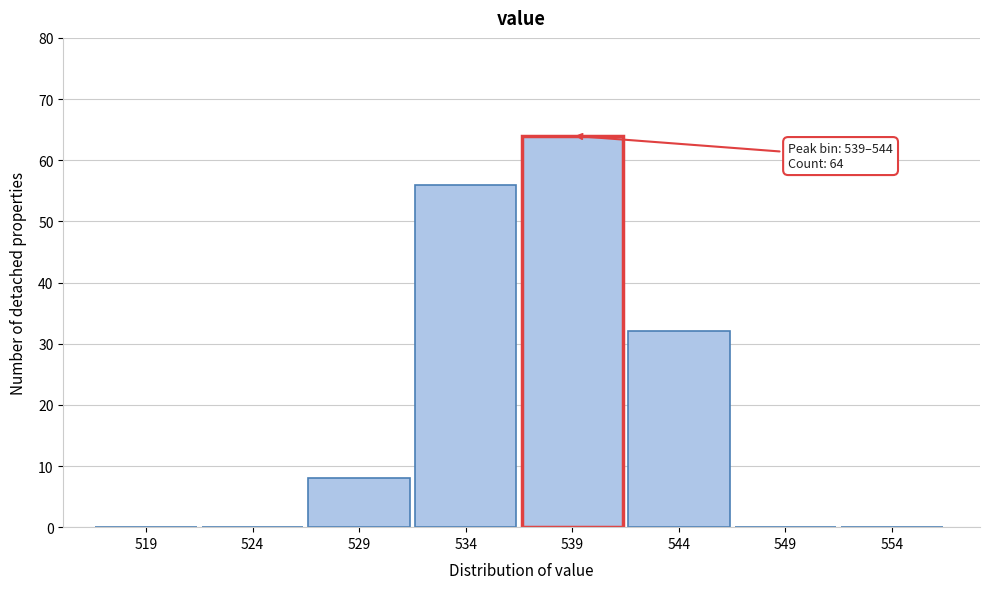

Reading right to left, list all the values displayed in this chart.

554=0	549=0	544=32	539=64	534=56	529=8	524=0	519=0